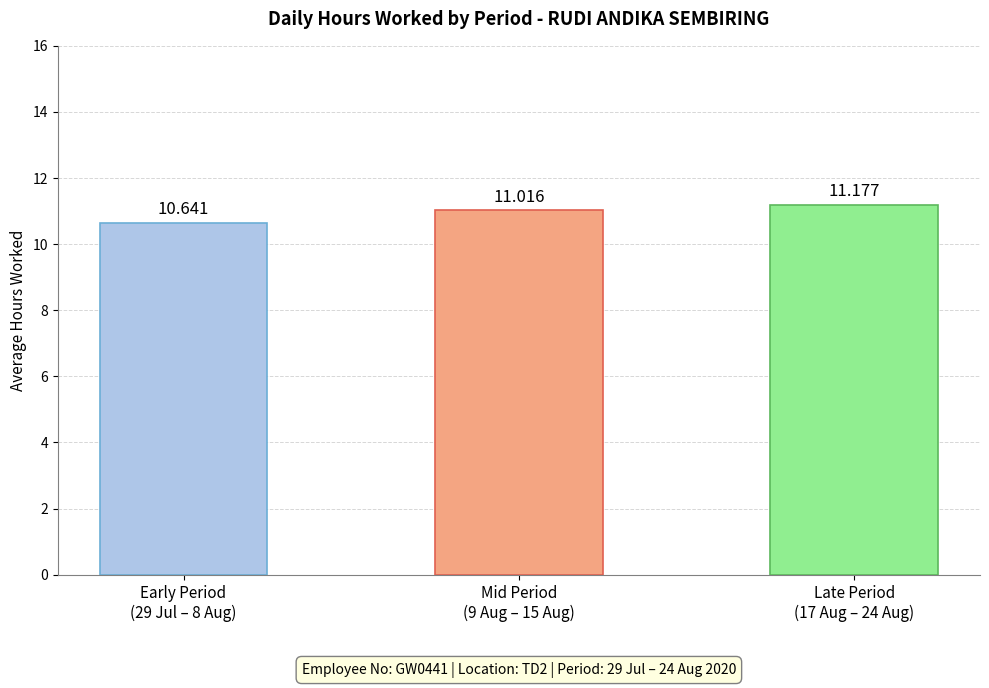

List the labels in order of value, largest first.

Late Period
(17 Aug – 24 Aug), Mid Period
(9 Aug – 15 Aug), Early Period
(29 Jul – 8 Aug)